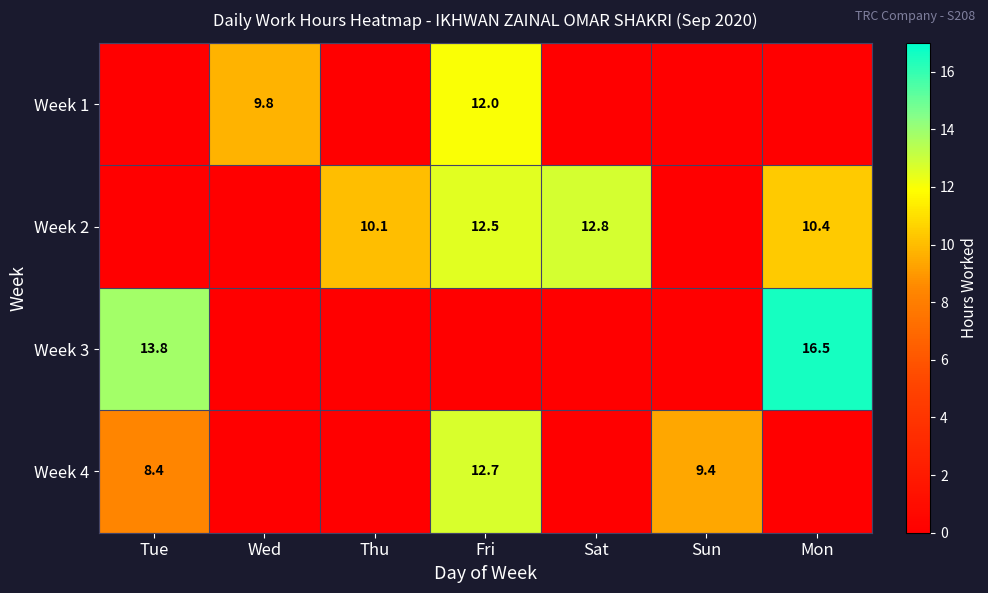

What is the spread (max minus min) of values at Sun?

9.4